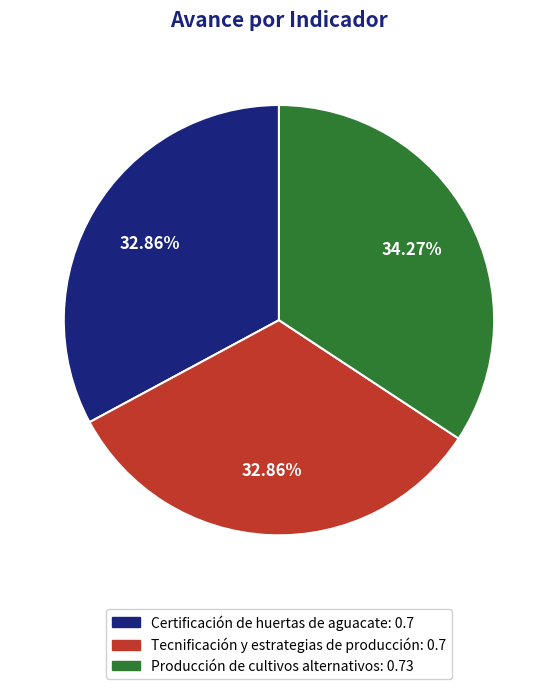

Which category has the biggest portion of the pie?

Producción de cultivos alternativos